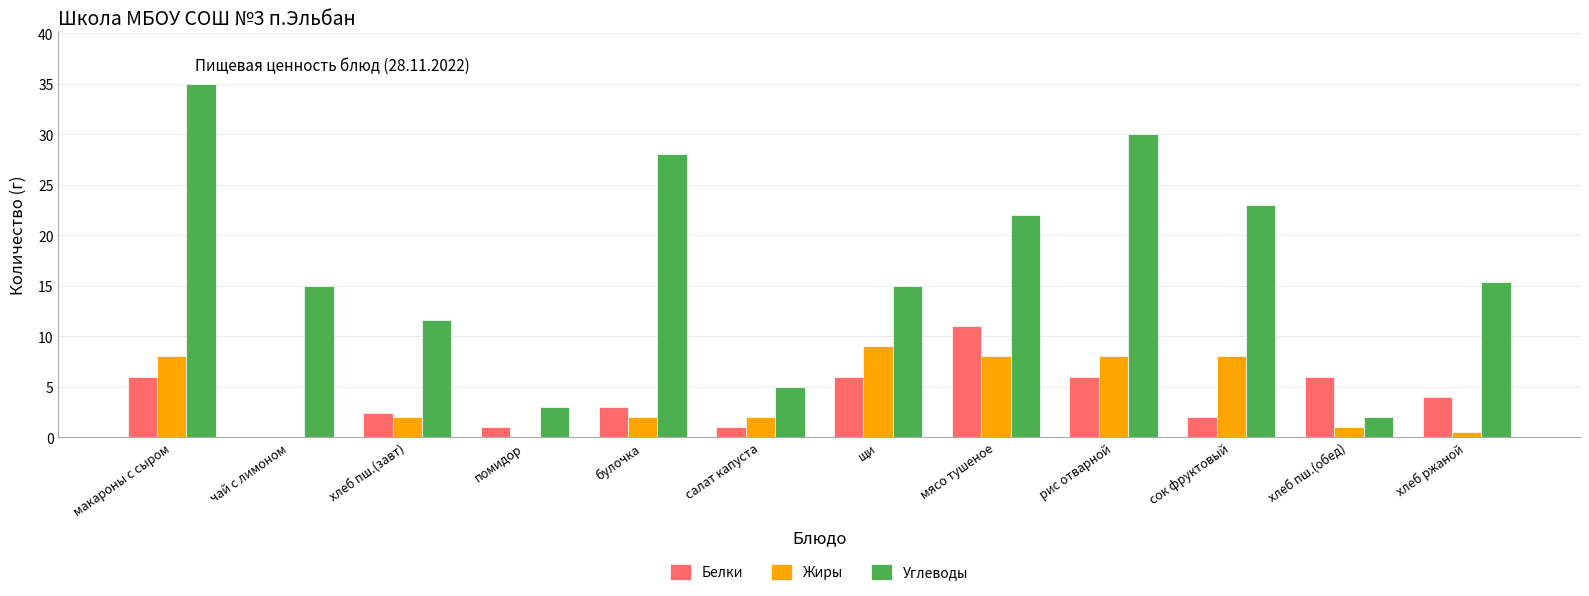

What value does the Белки series have at мясо тушеное?

11.0